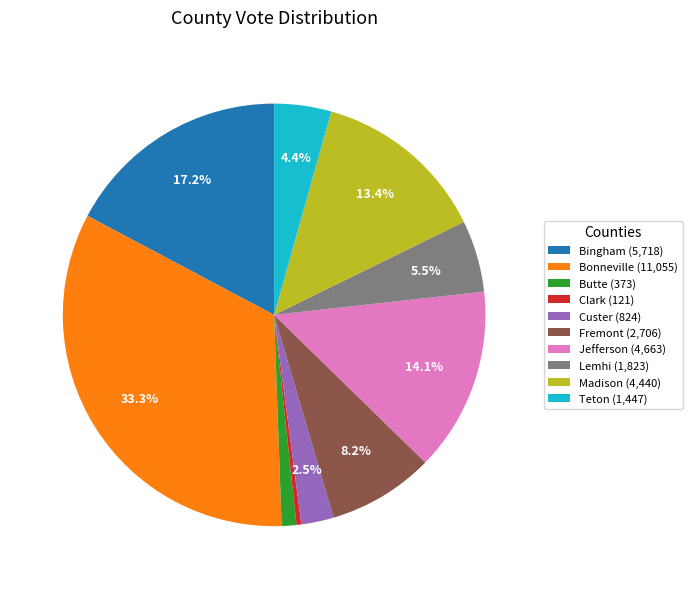

What is the total percentage of Lemhi (1,823) and Teton (1,447)?

9.9%